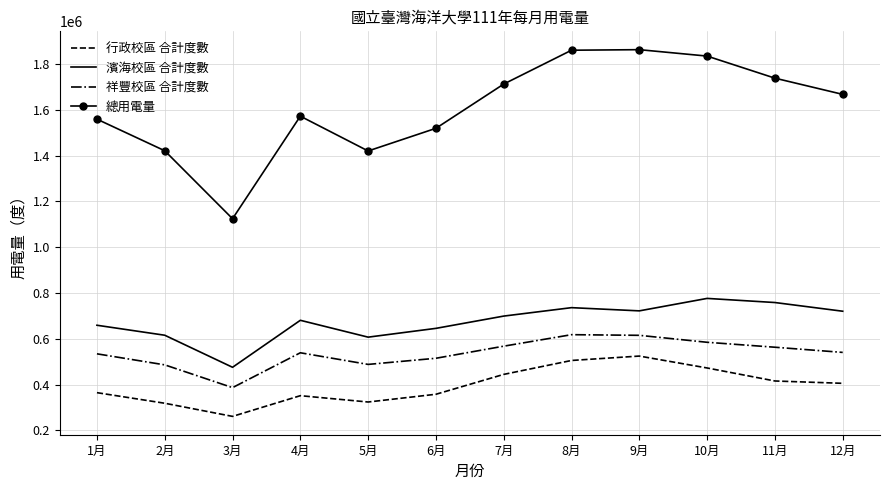

What is the total value across all series at 4月?

3145200